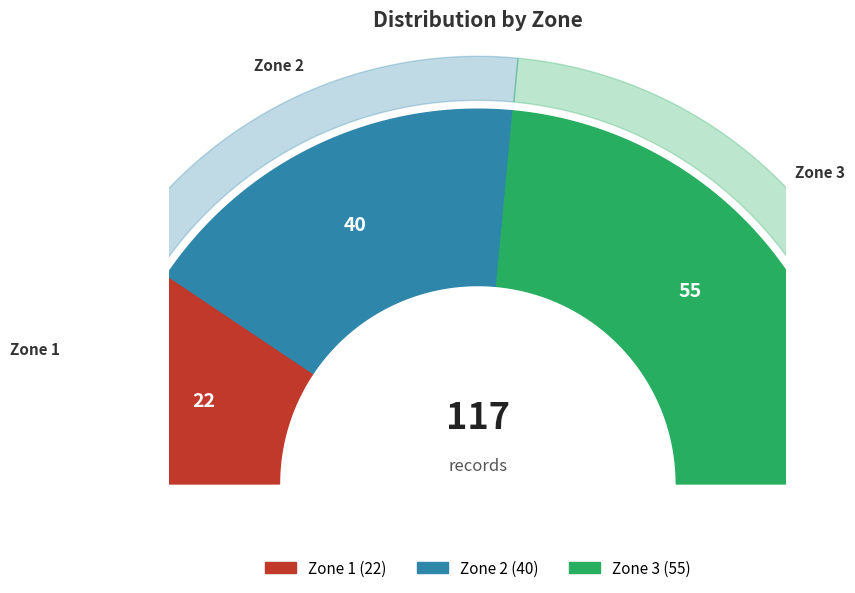

To the nearest percent, what is the difference between the largest and smallest slice percentages?

28%